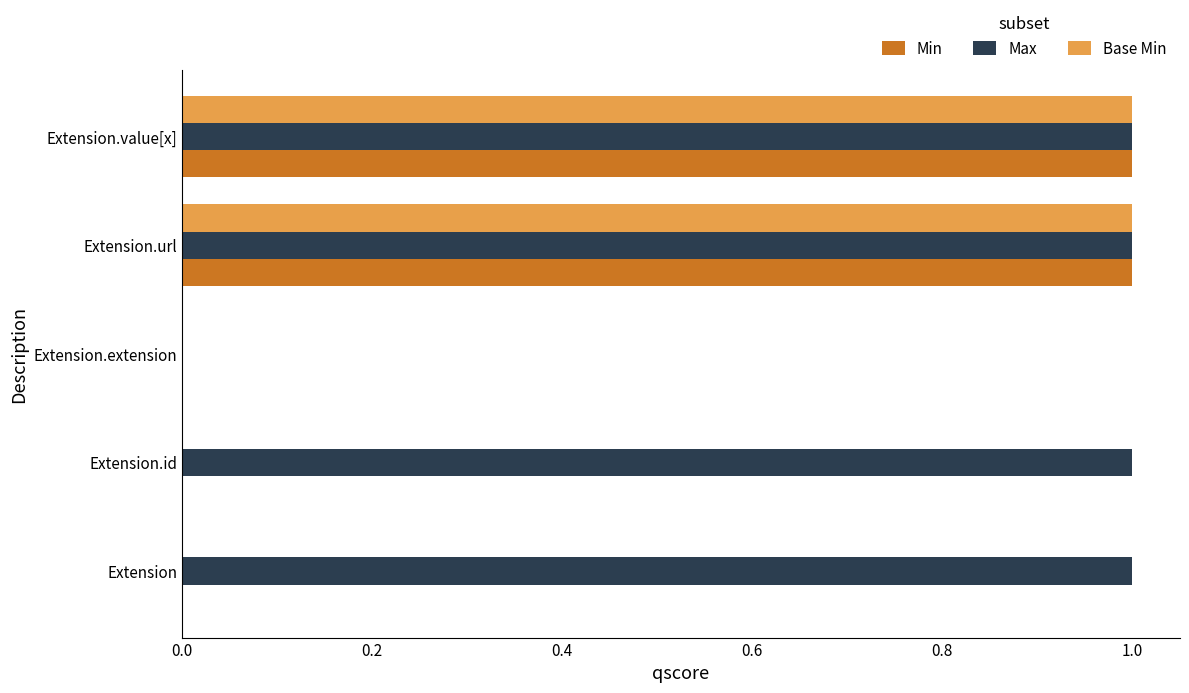

Count the number of categories in the chart.

5